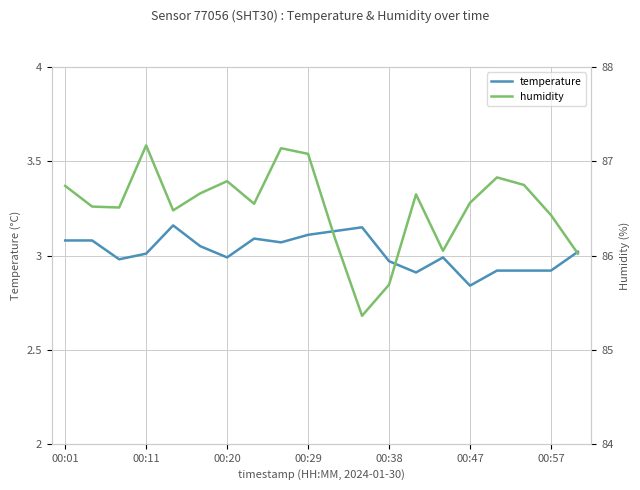

Which category has the lowest value in the temperature series?

00:47